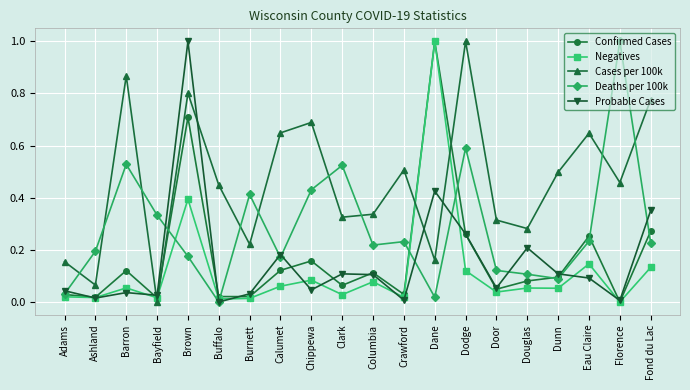

Between which two adjacent categories do Negatives and Cases per 100k first intersect?

Barron and Bayfield